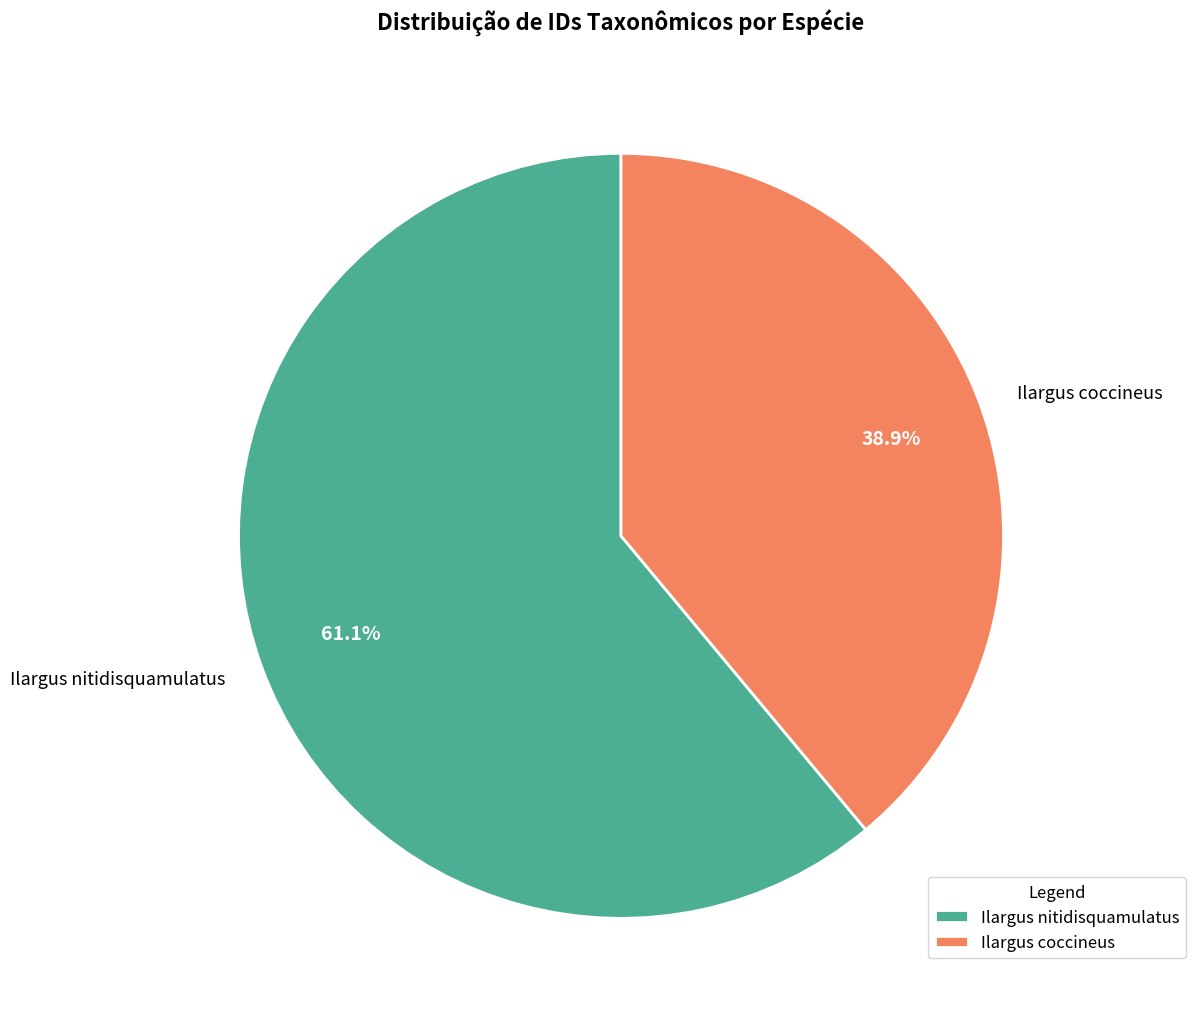

What is the ratio of the value at Ilargus coccineus to the value at Ilargus nitidisquamulatus?

0.6